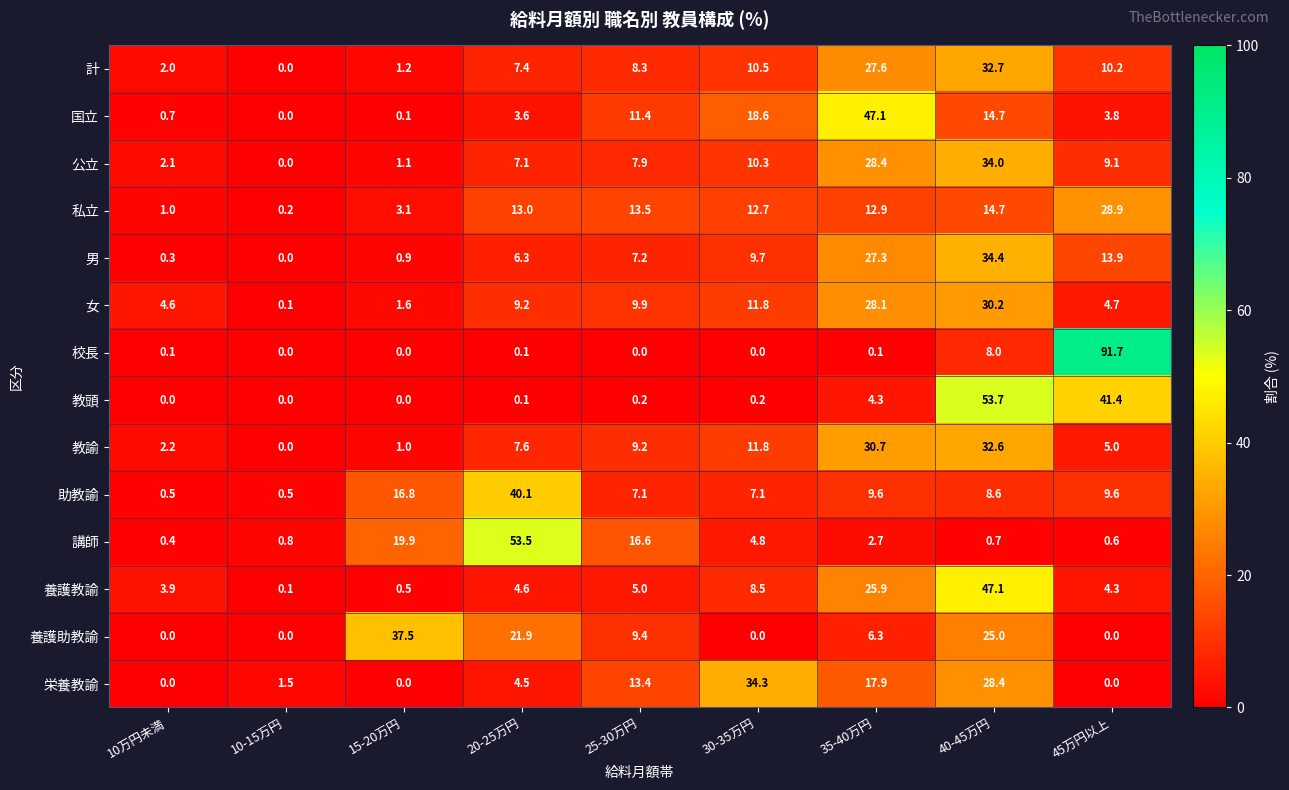

What is the difference between the 教諭 values at 15-20万円 and 10-15万円?

1.0